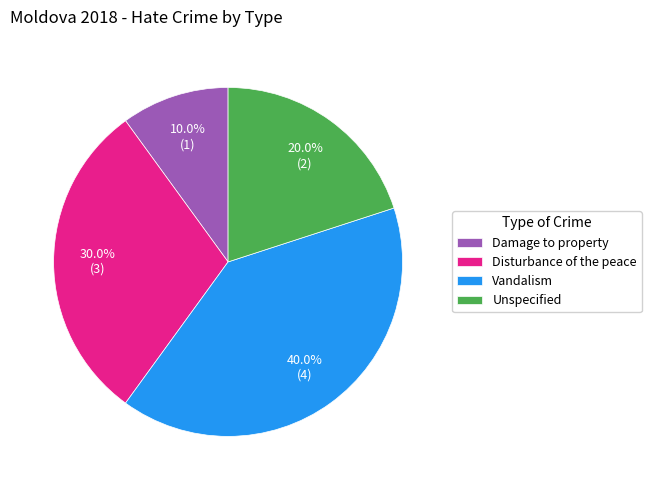

The Damage to property slice represents 23% of the pie. True or false?

False